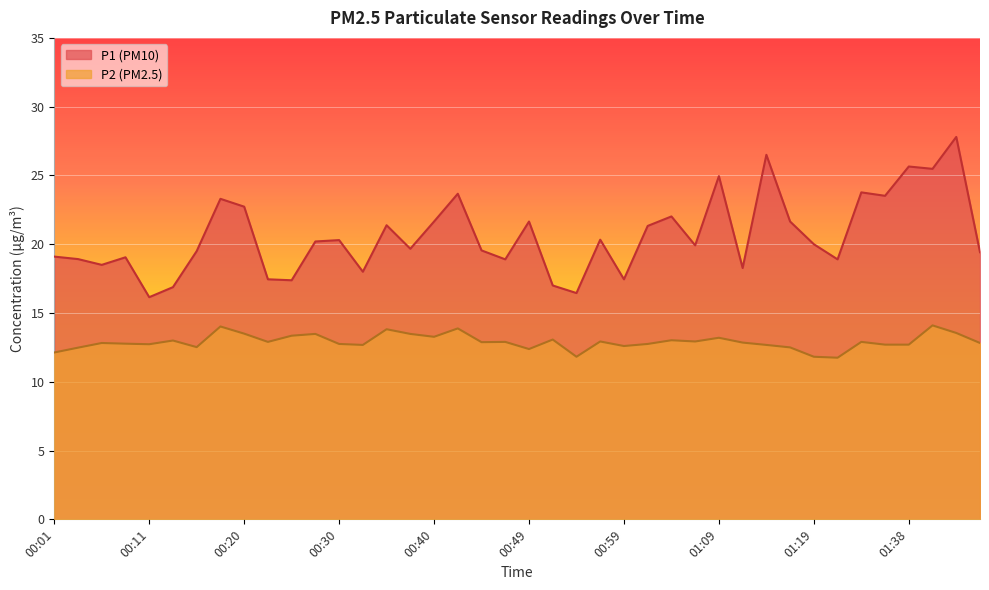

How many lines are shown in the chart?

2